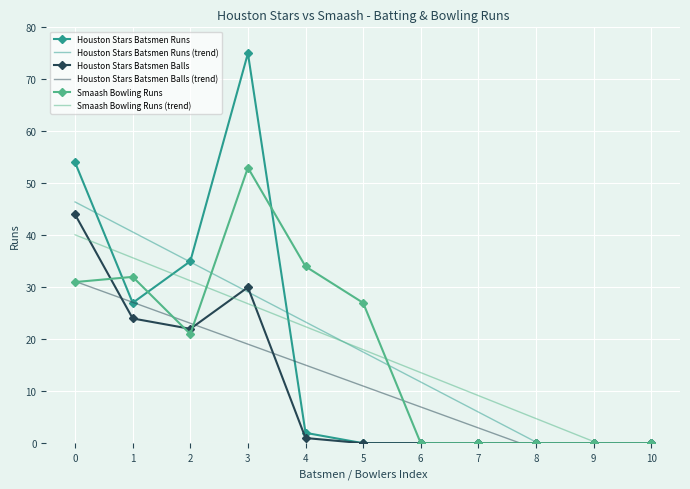

After their last crossing, which series has the higher values: Houston Stars Batsmen Balls or Houston Stars Batsmen Runs (trend)?

Houston Stars Batsmen Balls